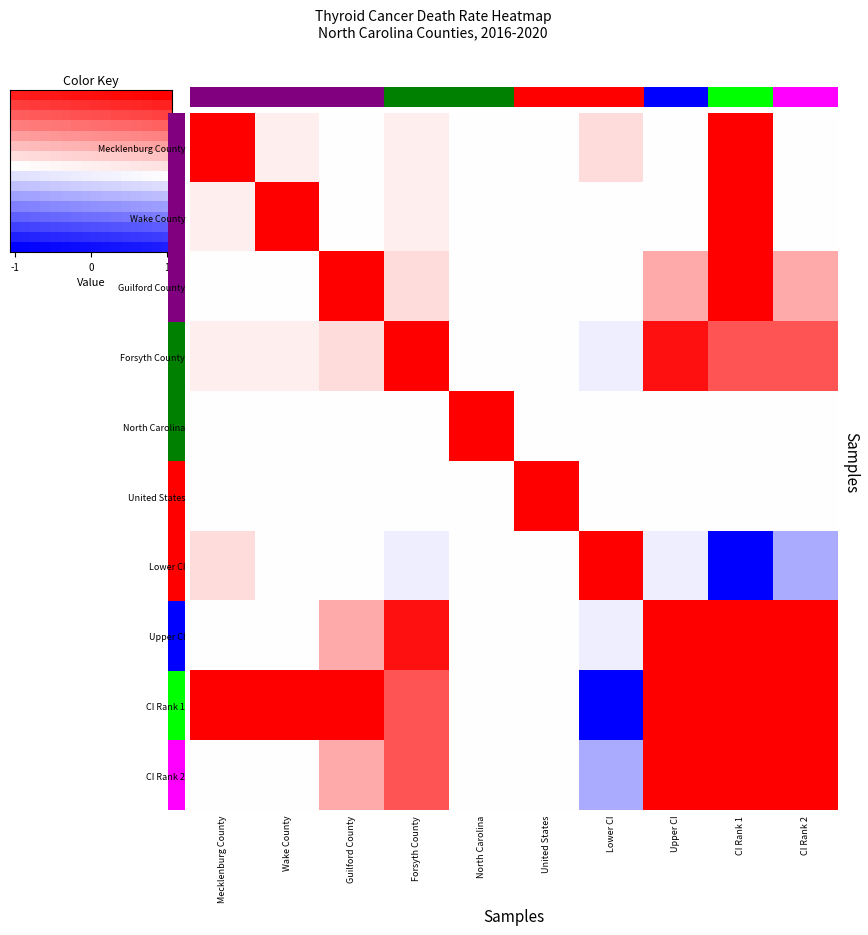

How many CI Rank 1 values are between 2 and 4?

8